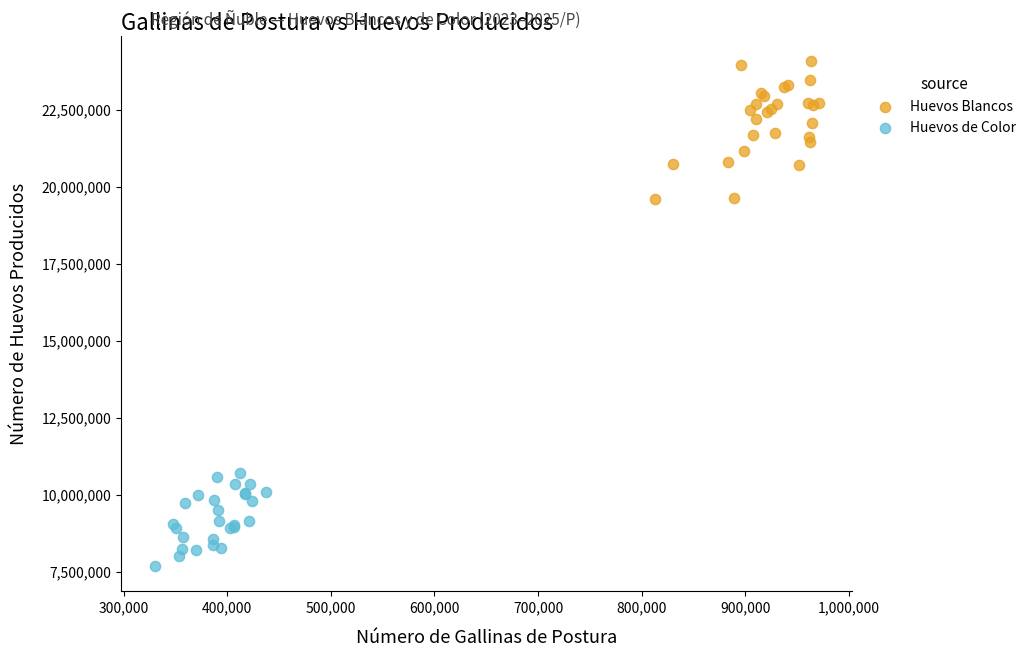

Which series has the widest spread of Y values?

Huevos Blancos